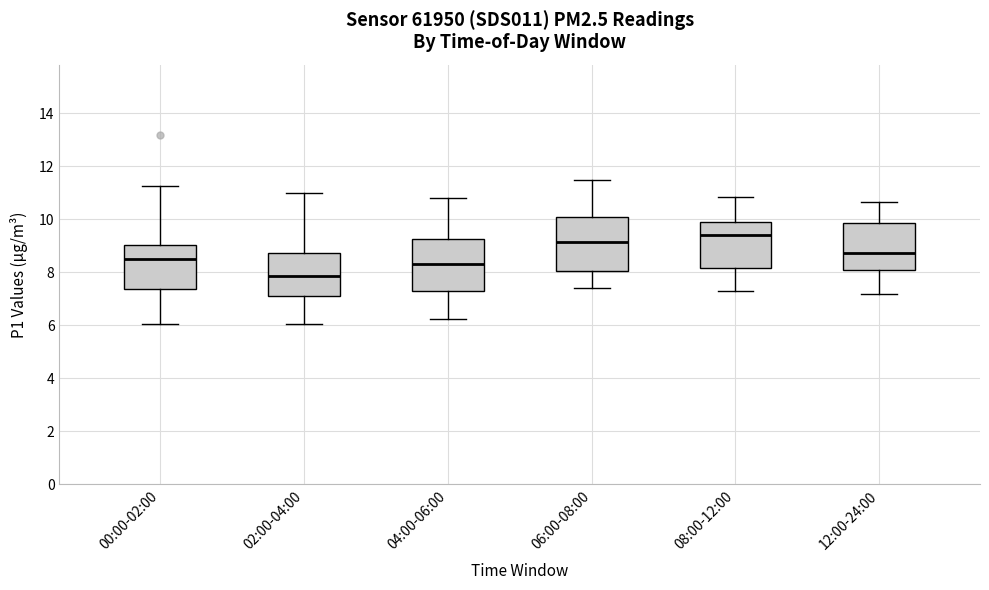

Where is the lower edge of the box for 04:00-06:00 on the y-axis? The values are not printed on the chart, so give them approximately, as read against the axis.

7.4